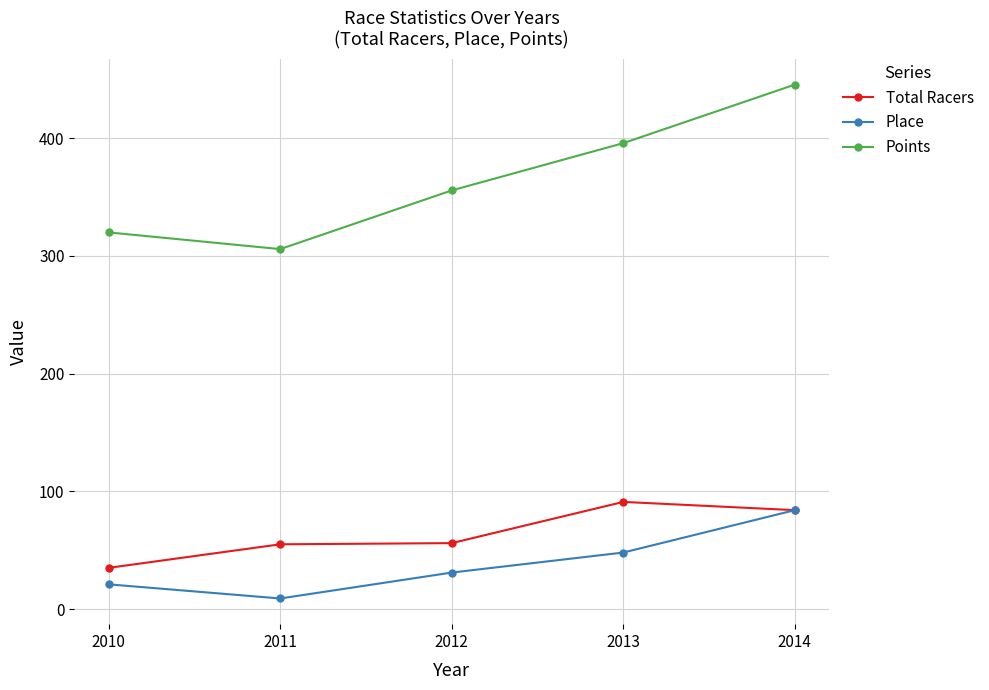

How many series are shown in this chart?

3